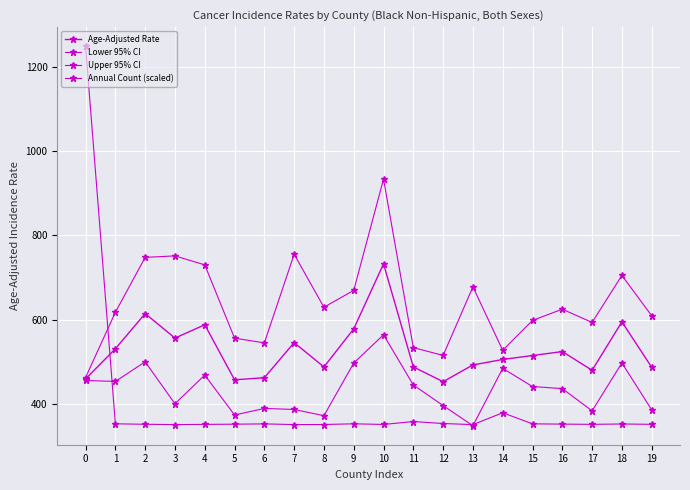

True or false: Age-Adjusted Rate and Lower 95% CI intersect in this chart.

False